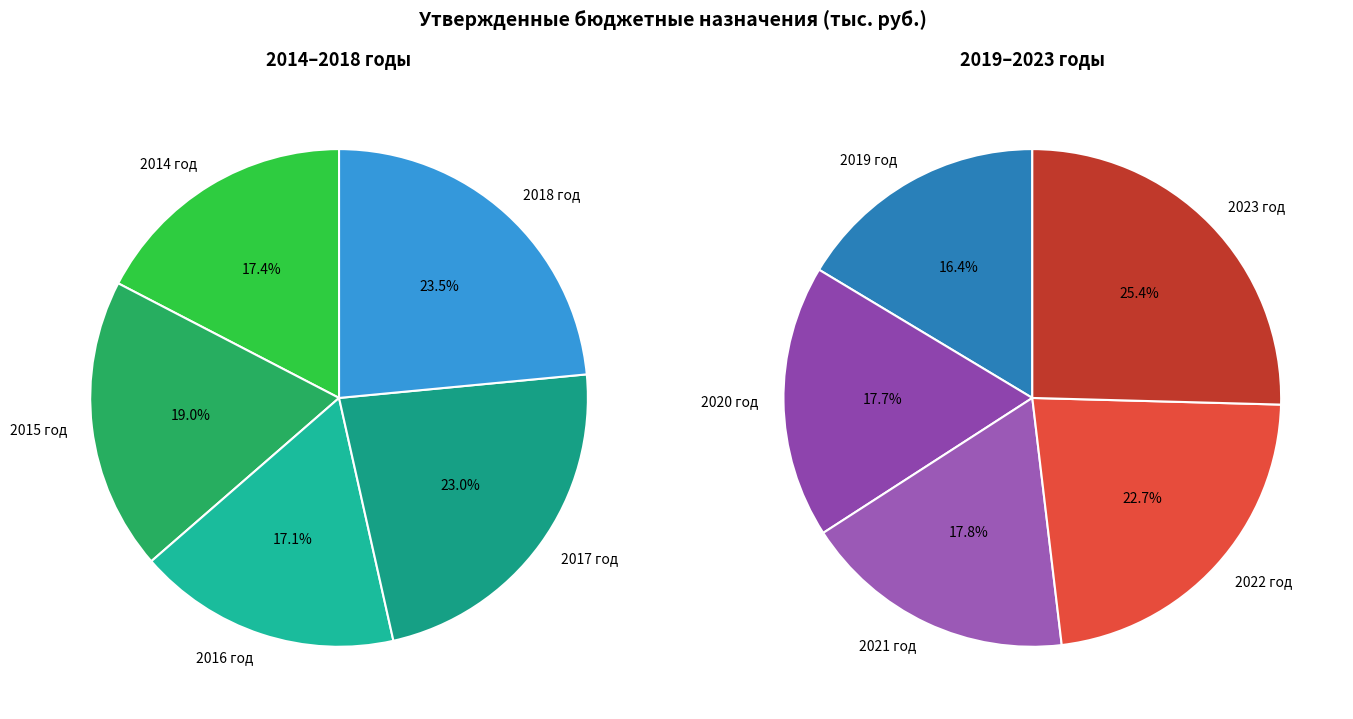

What is the smallest slice in the pie chart?

2016 год